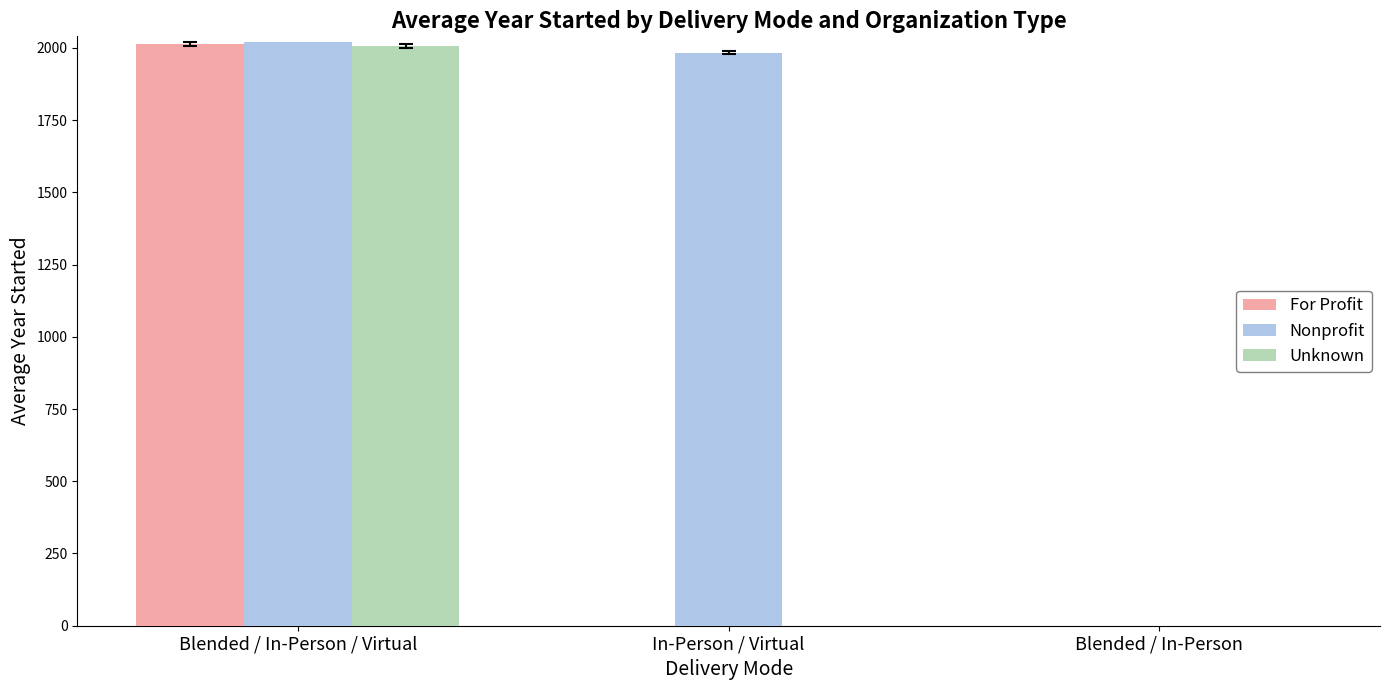

True or false: Nonprofit has a value of 0.0 at Blended / In-Person.

True